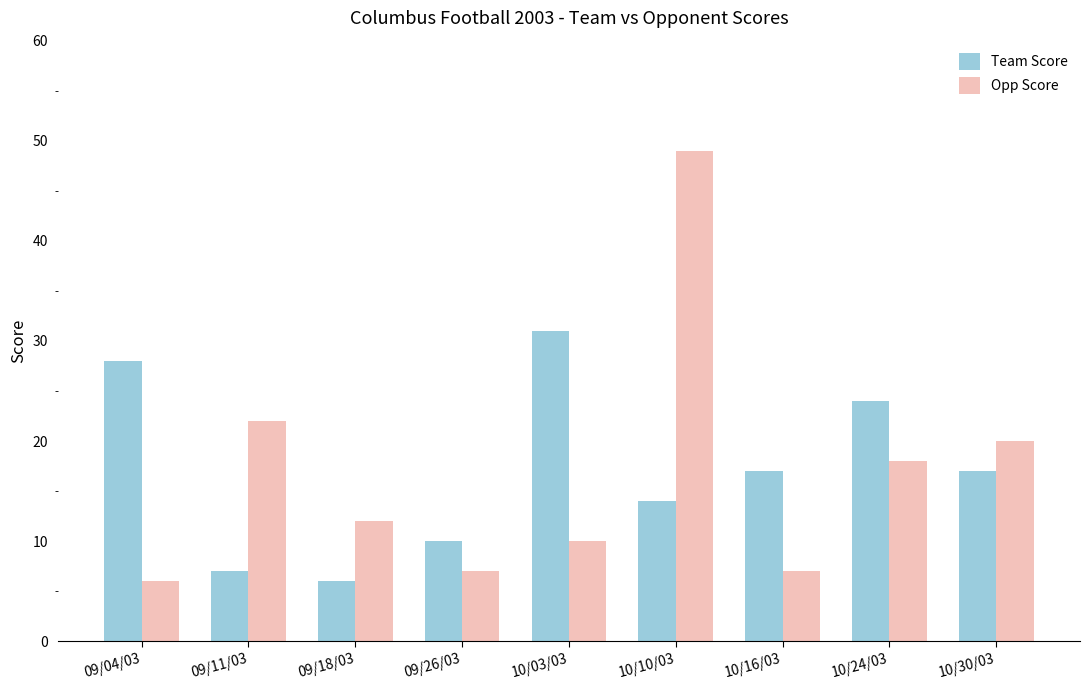

What is the maximum value shown in the chart?

49